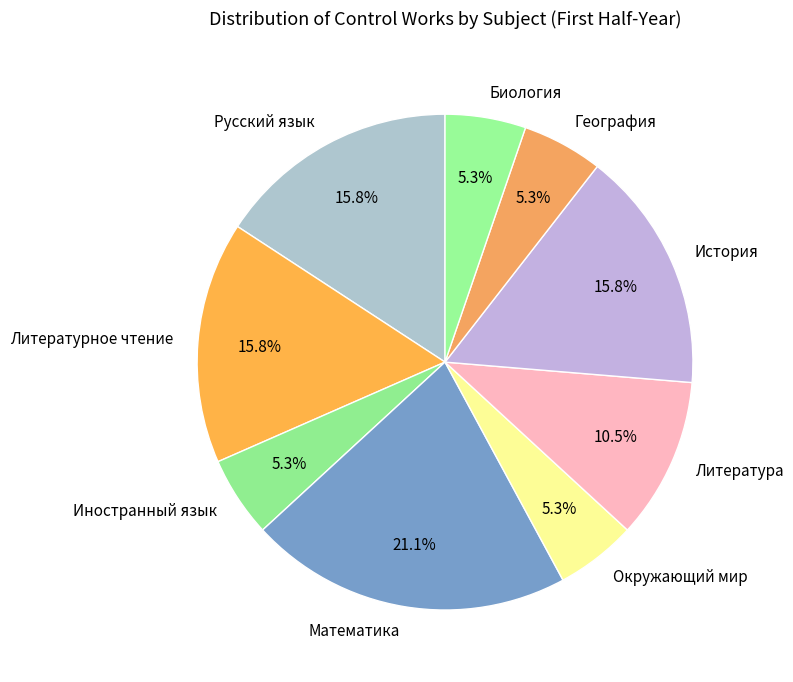

Is Литература the majority of the pie?

No